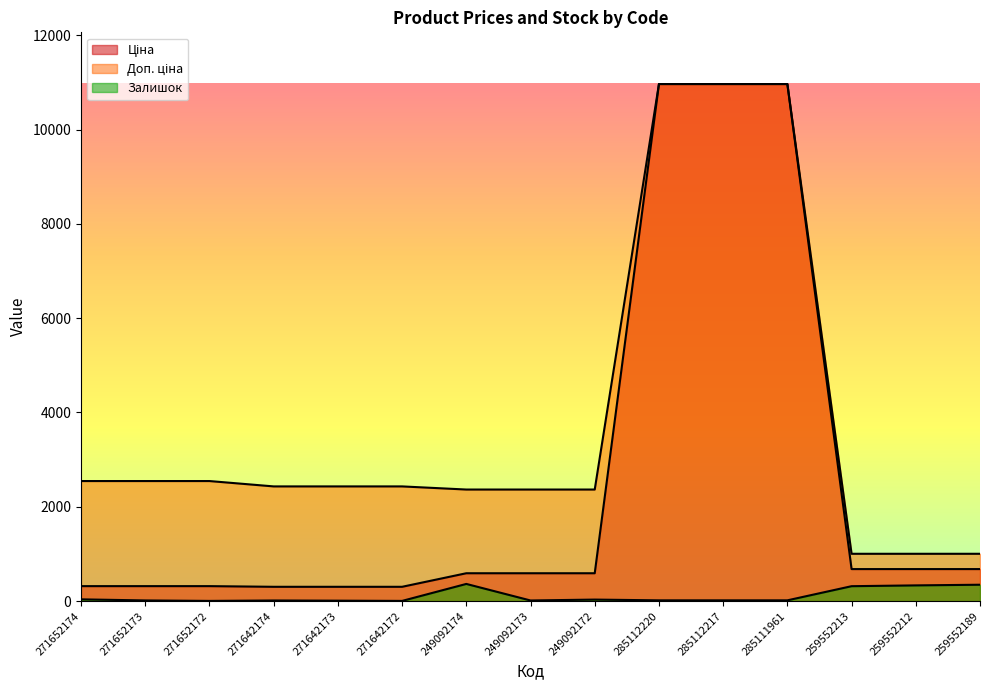

The Залишок series shows 348.0 at 259552189. True or false?

True